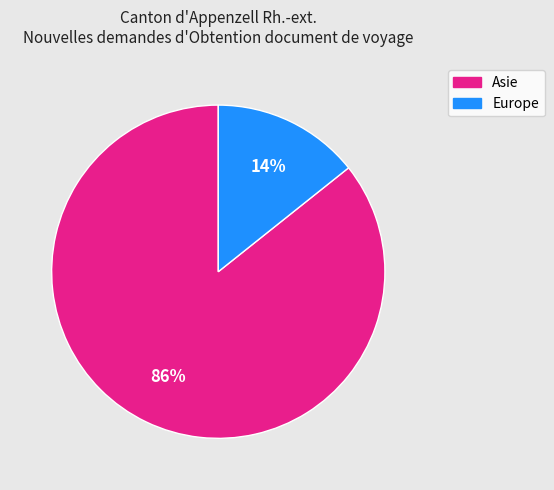

To the nearest percent, what is the average slice percentage?

50%